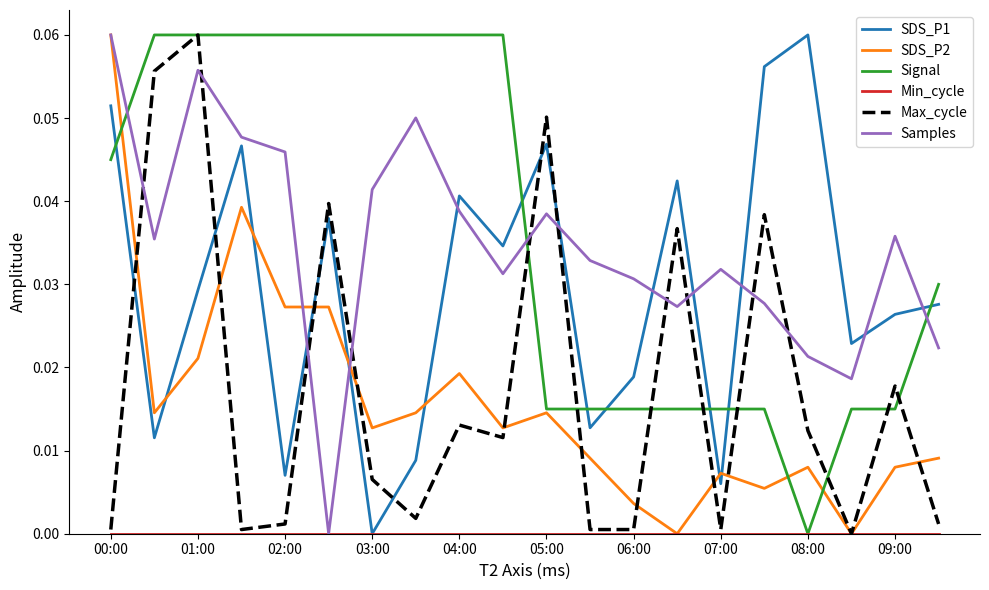

How many intersections are there between Samples and Signal?

3